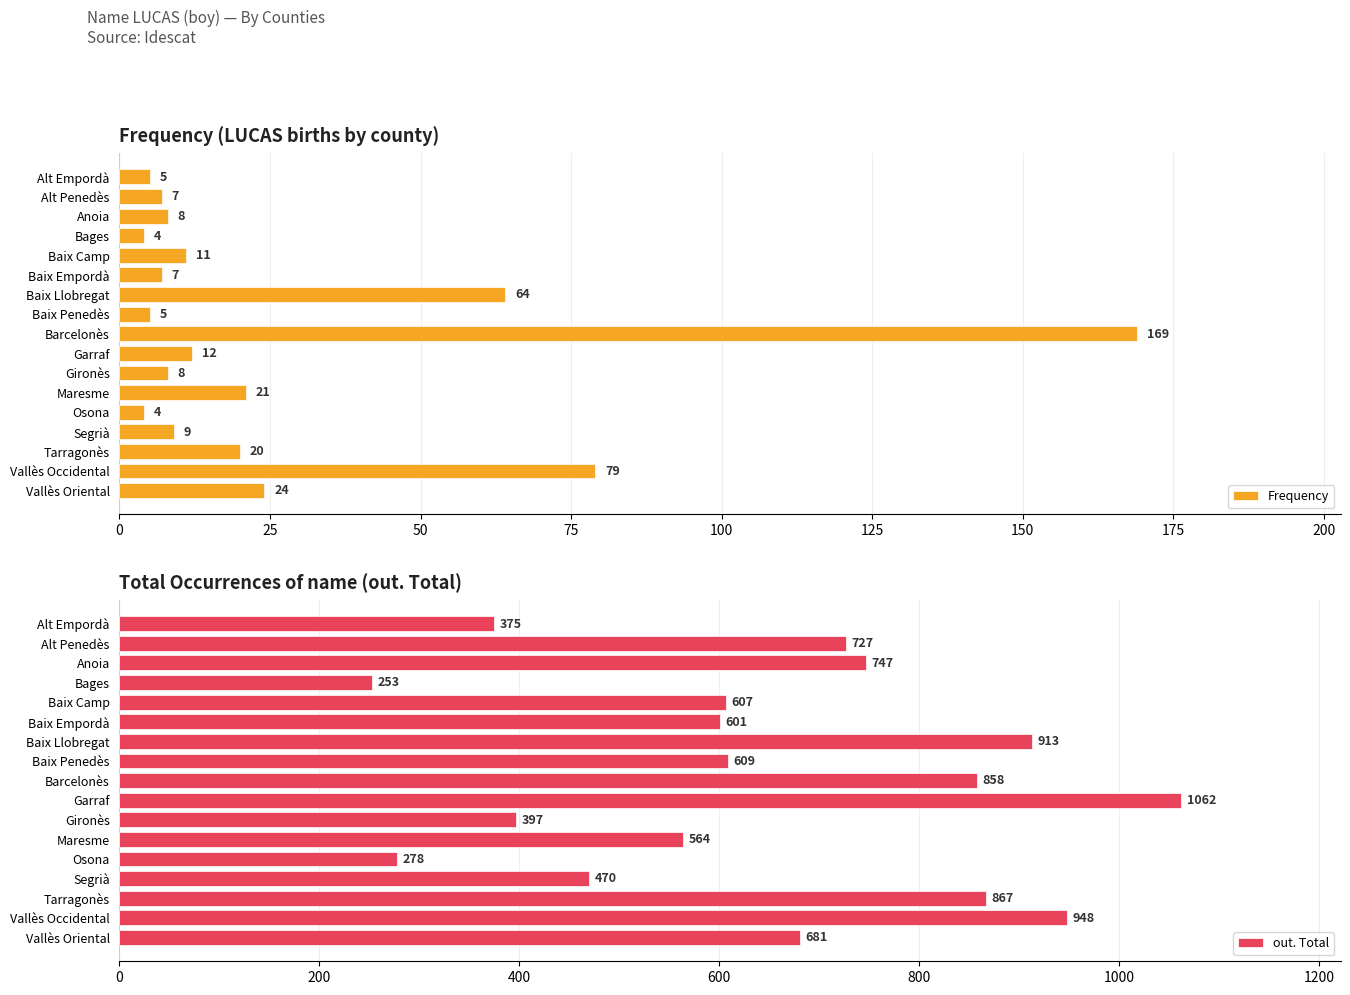

What is the difference between the Frequency values at Osona and Anoia?

4